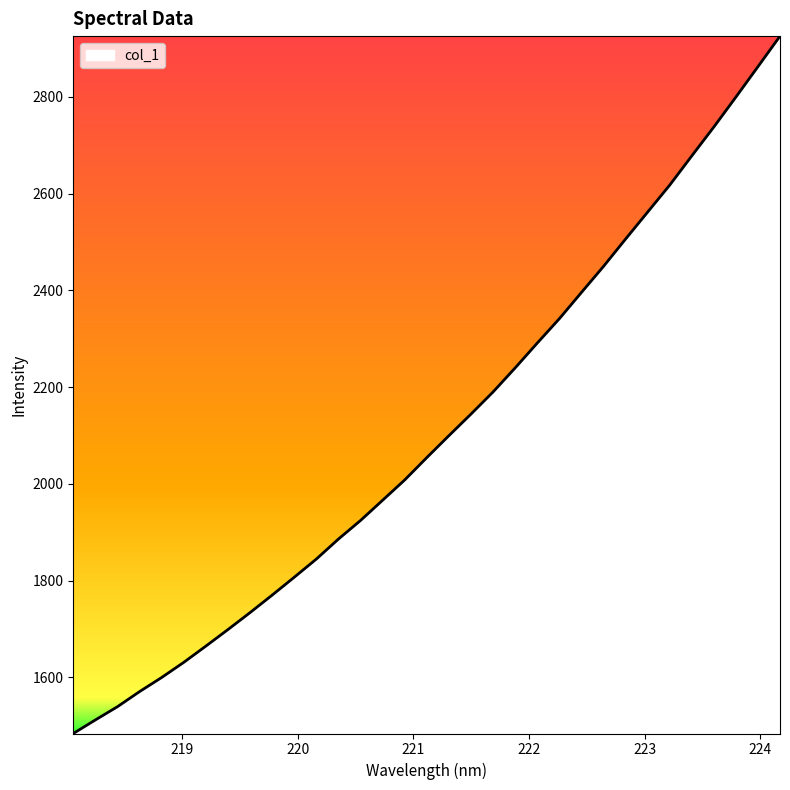

How many categories are shown in the chart?

33